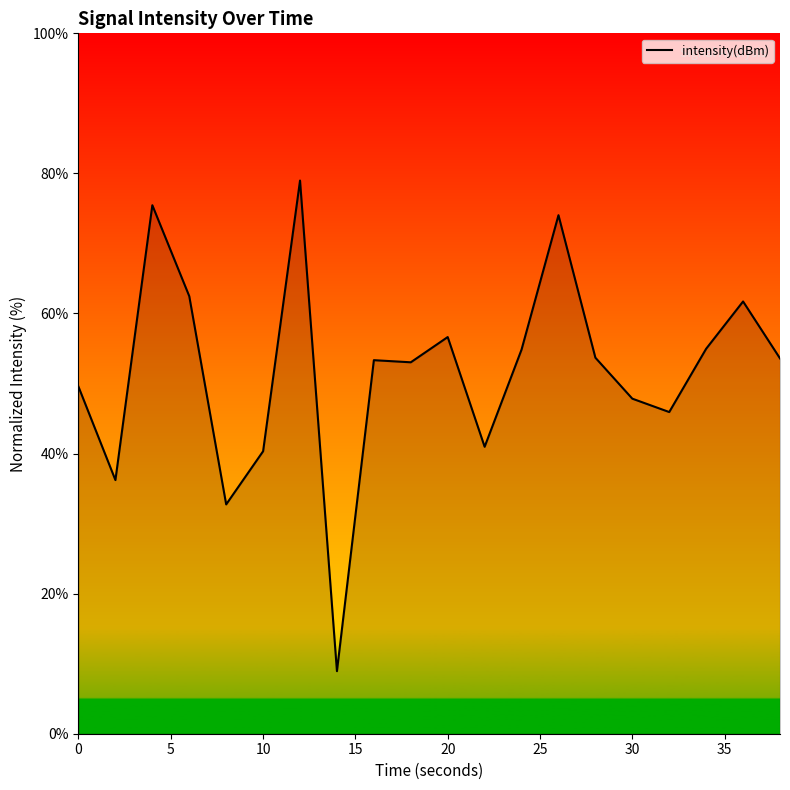

What is the difference between the maximum and minimum values?

70.0